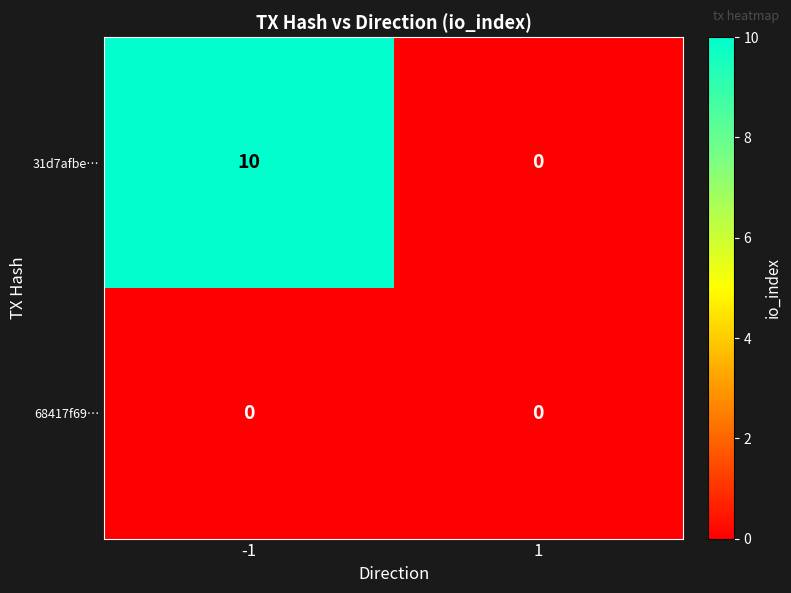

Reading left to right, transcribe all the data shown in this chart.

31d7afbe…: -1=10	1=0
68417f69…: -1=0	1=0